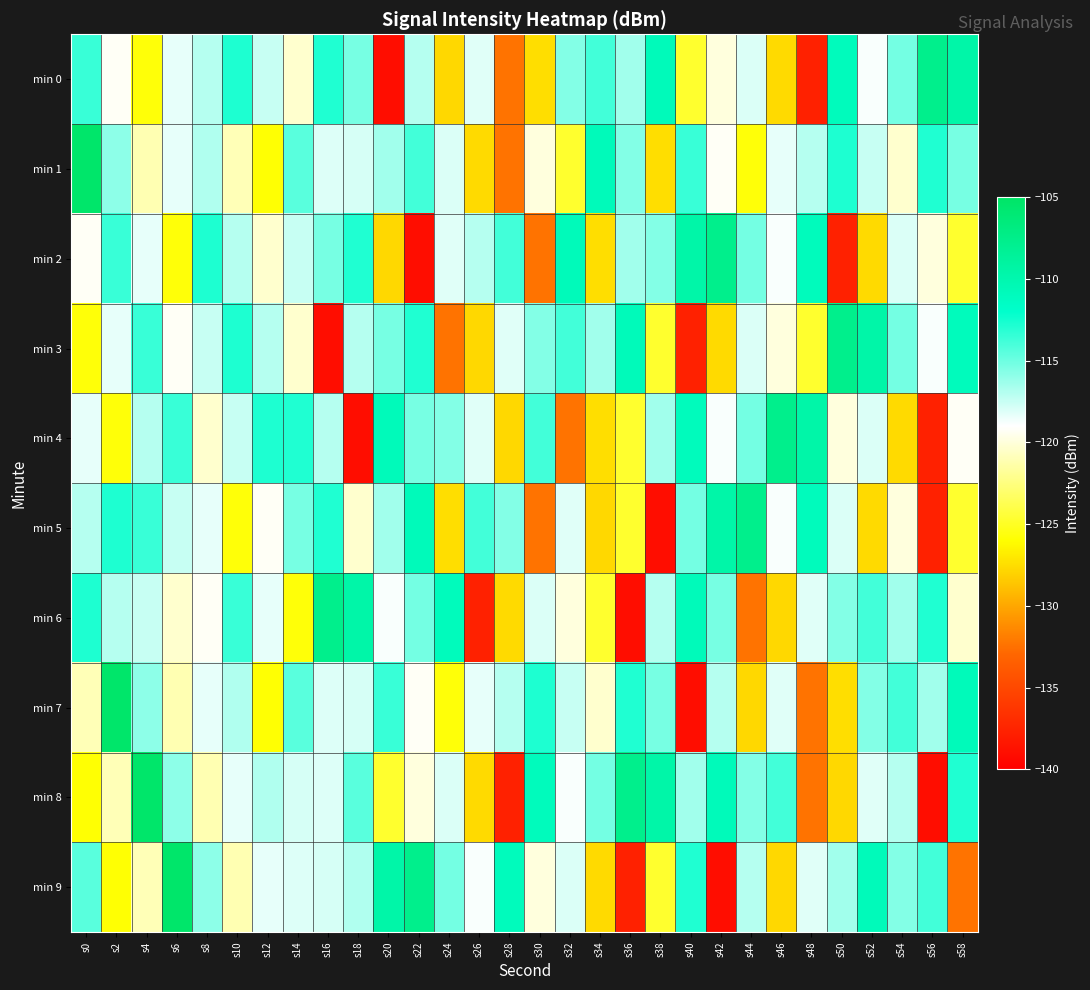

Rank the series at s40 from lowest to highest value.

min 7, min 3, min 0, min 8, min 5, min 1, min 9, min 4, min 6, min 2